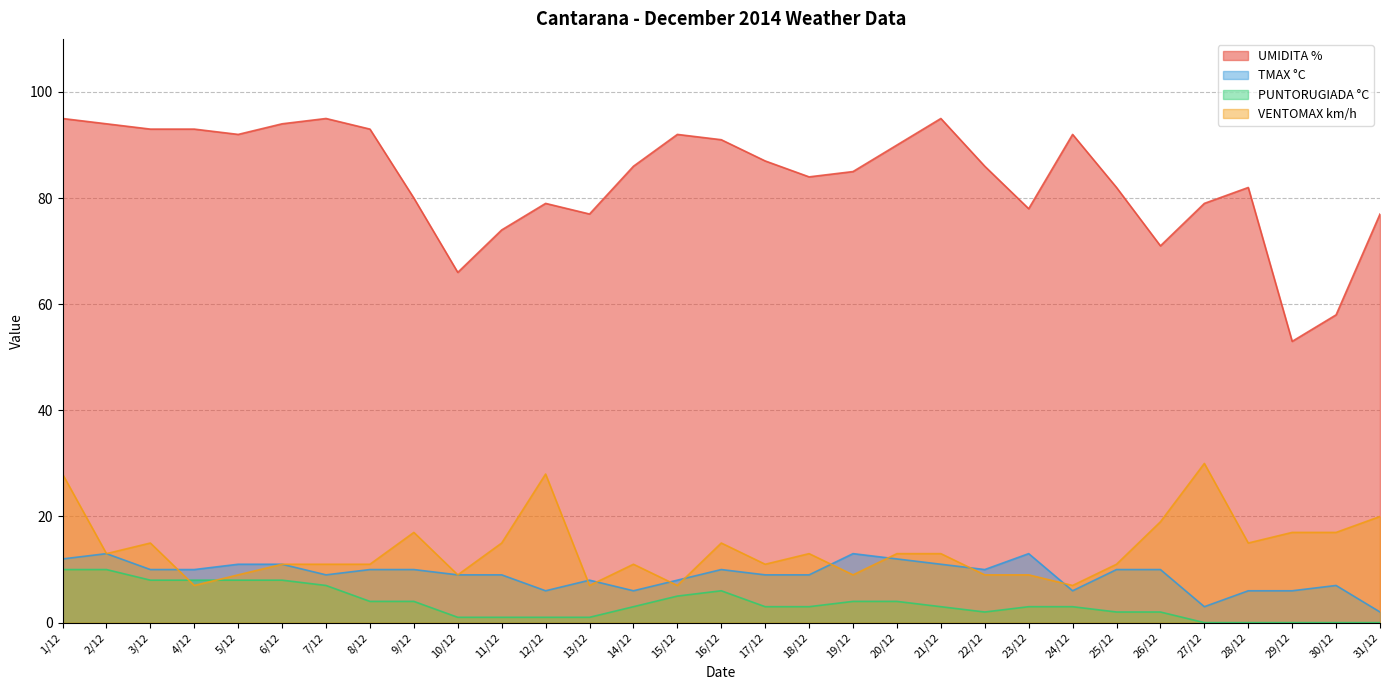

Rank the series by their maximum value, from lowest to highest.

PUNTORUGIADA °C, TMAX °C, VENTOMAX km/h, UMIDITA %